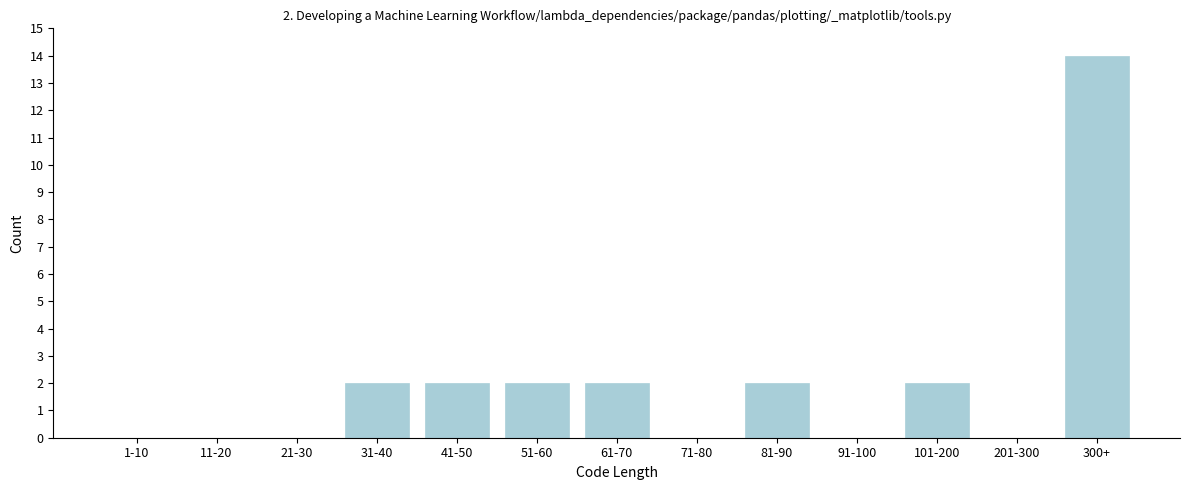

Reading right to left, what are all the values shown in this chart?

300+=14	201-300=0	101-200=2	91-100=0	81-90=2	71-80=0	61-70=2	51-60=2	41-50=2	31-40=2	21-30=0	11-20=0	1-10=0